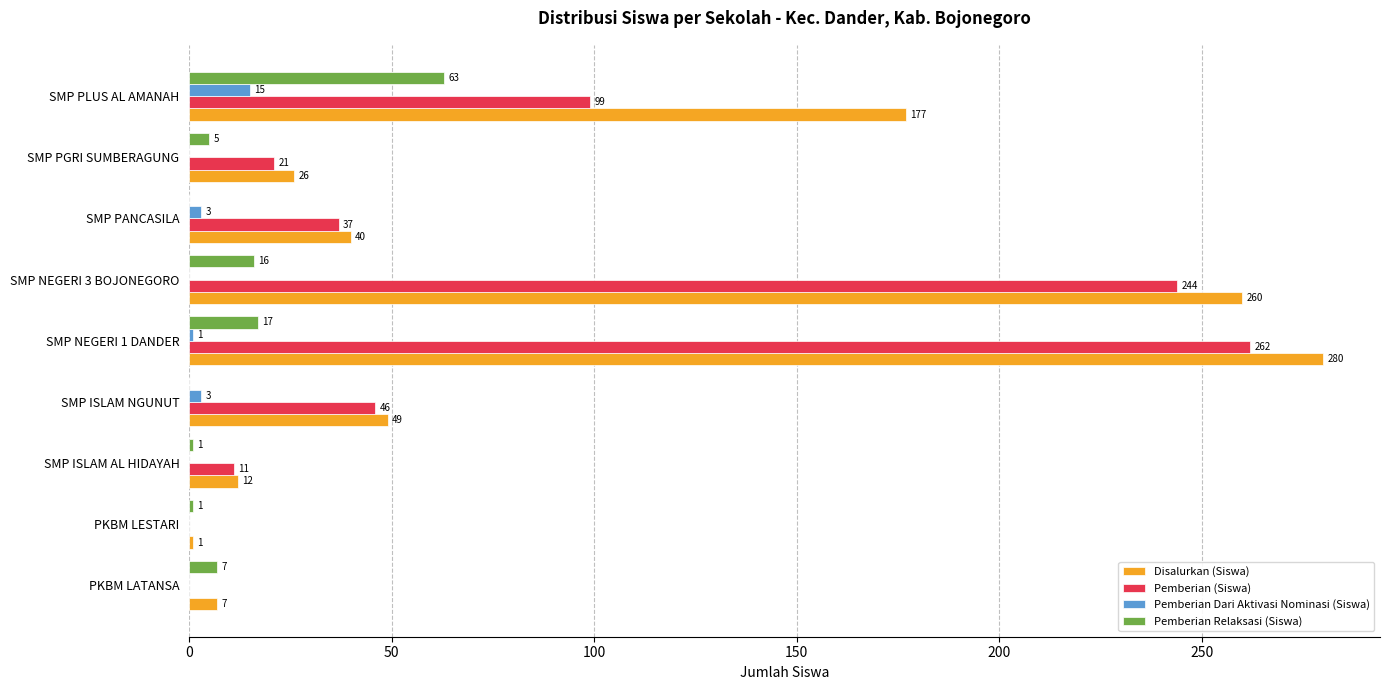

Read the Disalurkan (Siswa) value at SMP NEGERI 1 DANDER, to the nearest 5.

280